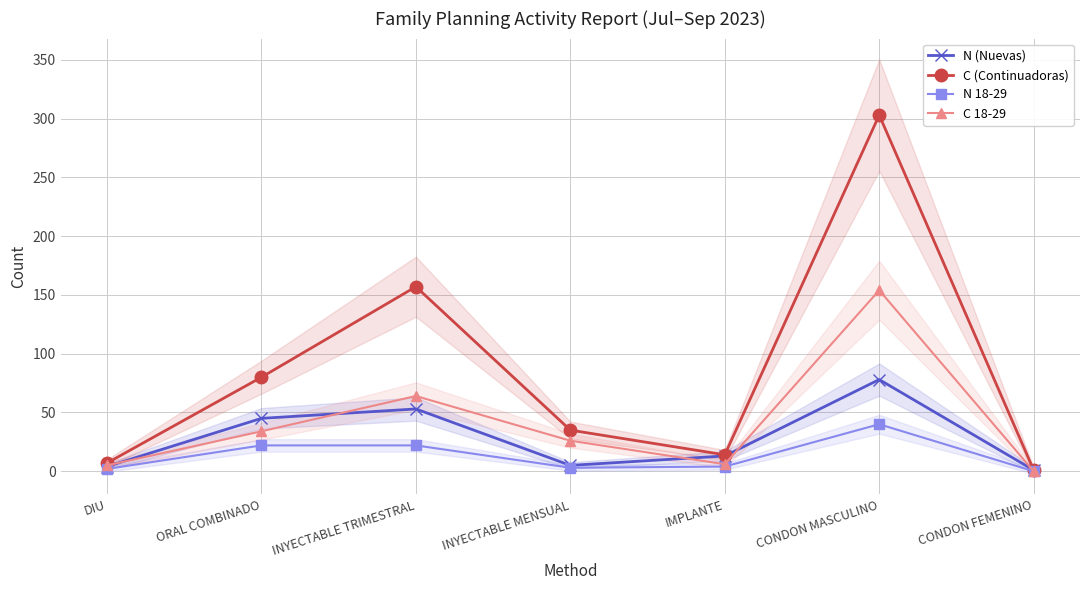

What is the sum of the C 18-29 values at INYECTABLE MENSUAL and ORAL COMBINADO?

60